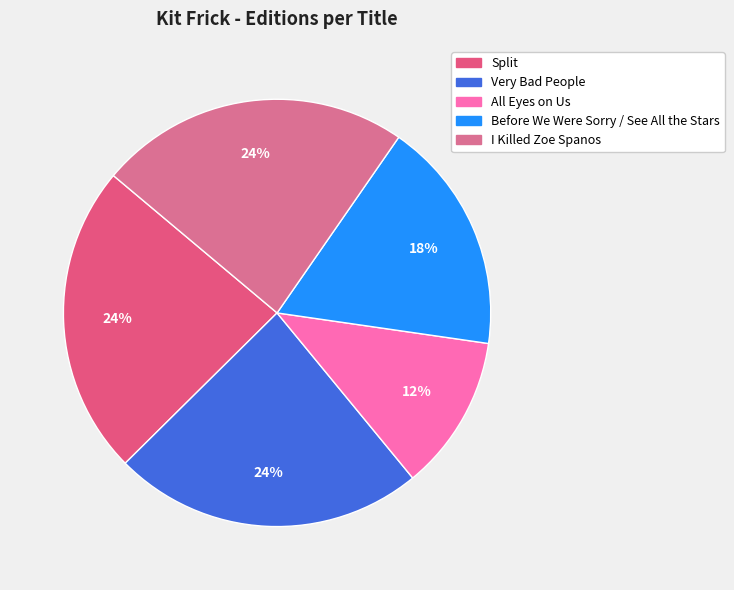

To the nearest percent, what portion does Very Bad People represent?

24%